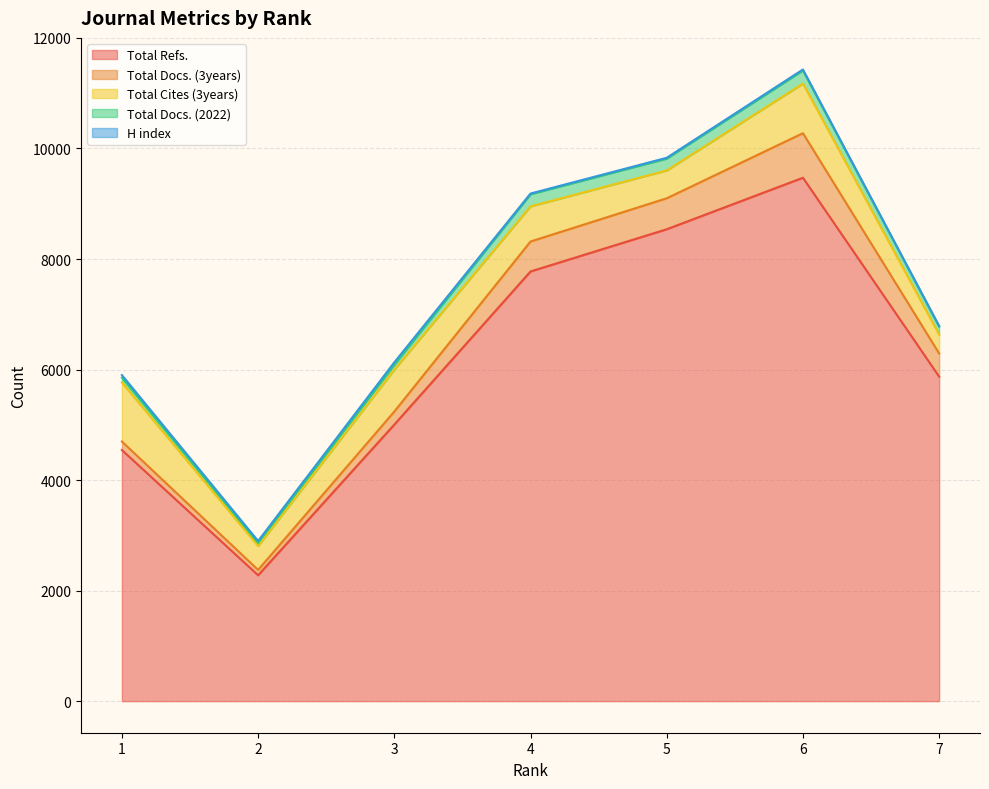

What is the total value across all series at 2?

2898